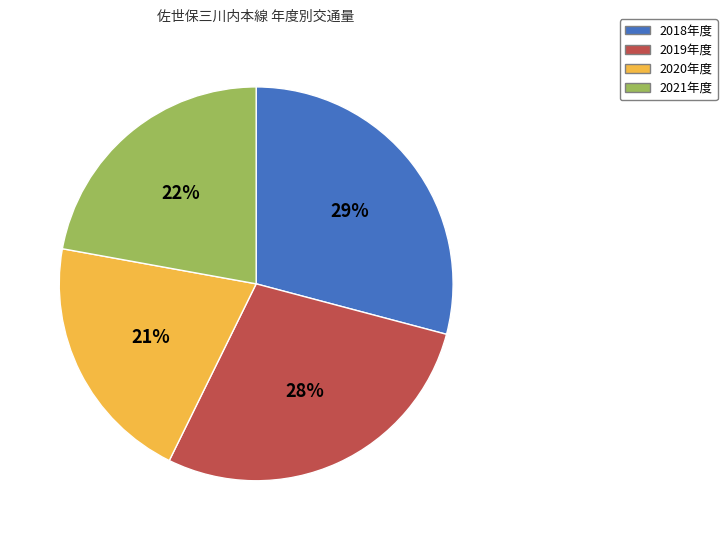

Count the number of slices in the pie.

4